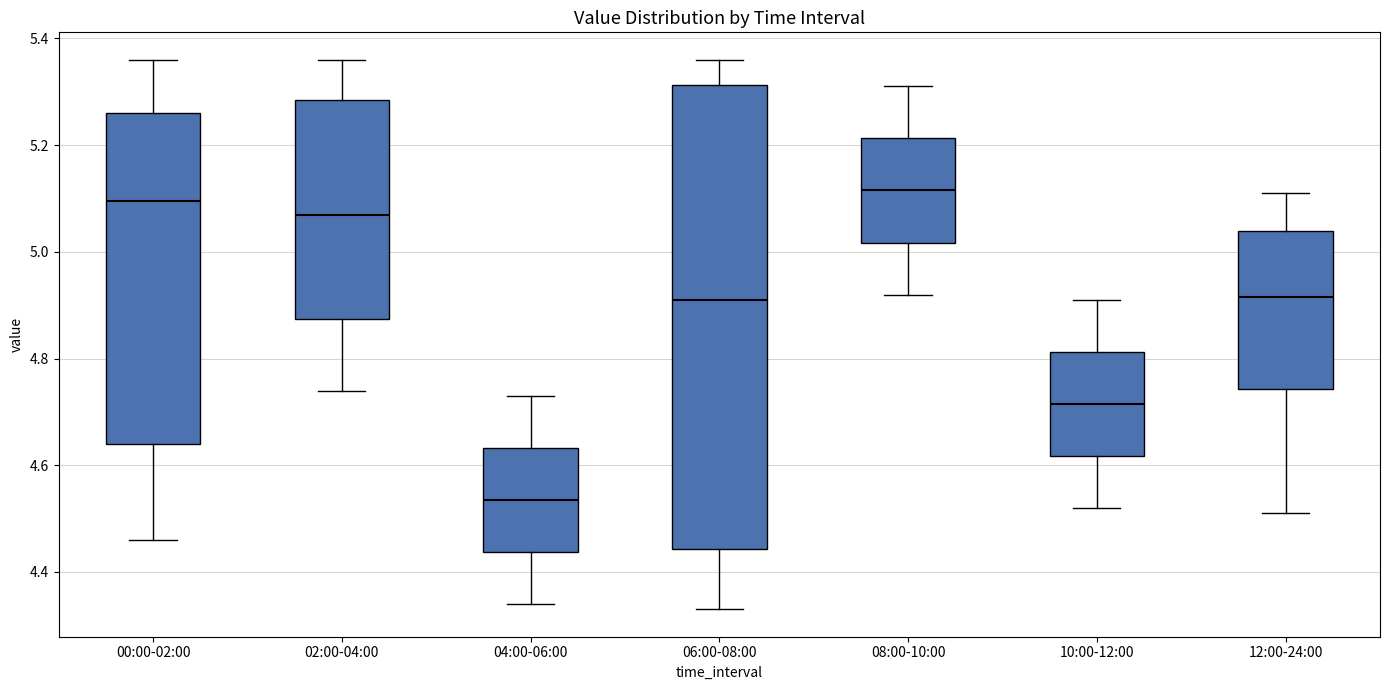

Which box is the tallest, from its lower edge to its upper edge?

06:00-08:00